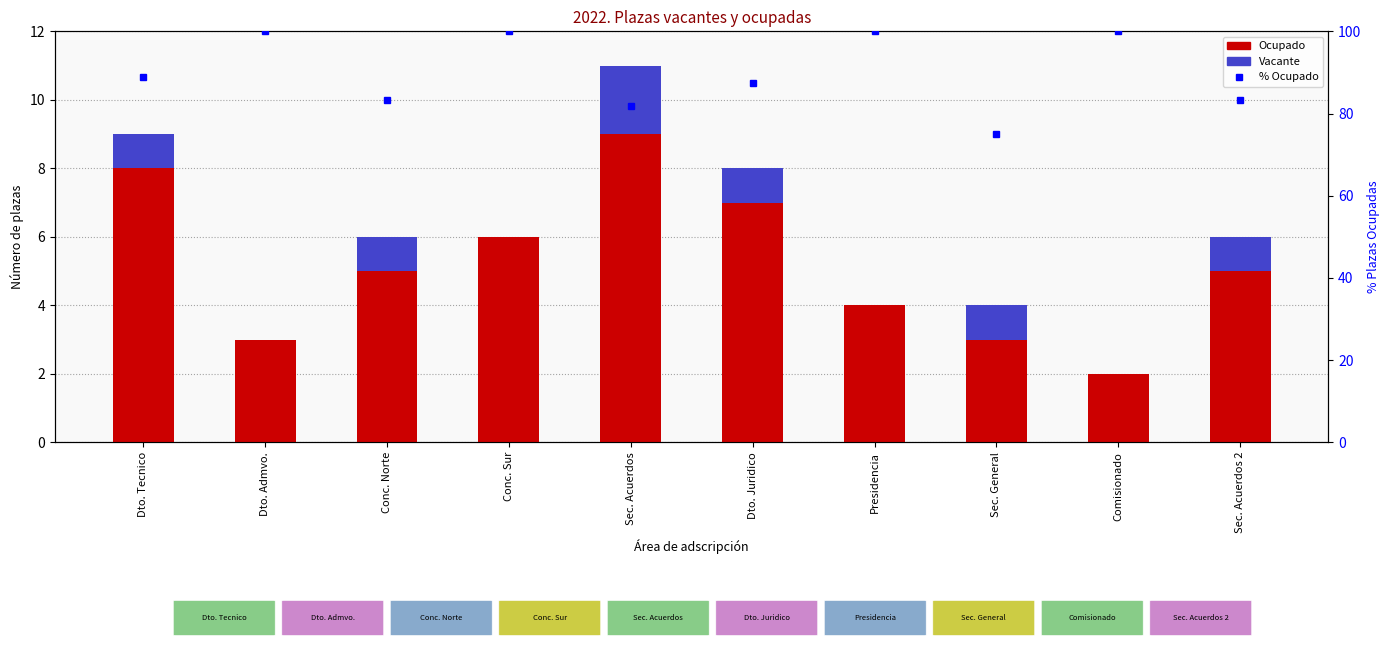

What is the greatest value displayed?

100.0